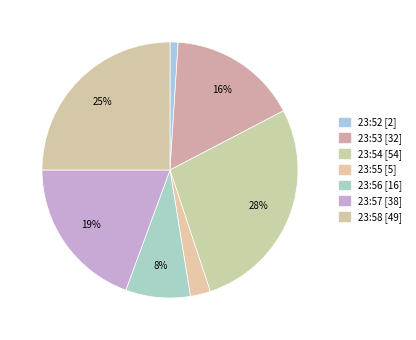

Between 23:58 and 23:54, which is larger?

23:54